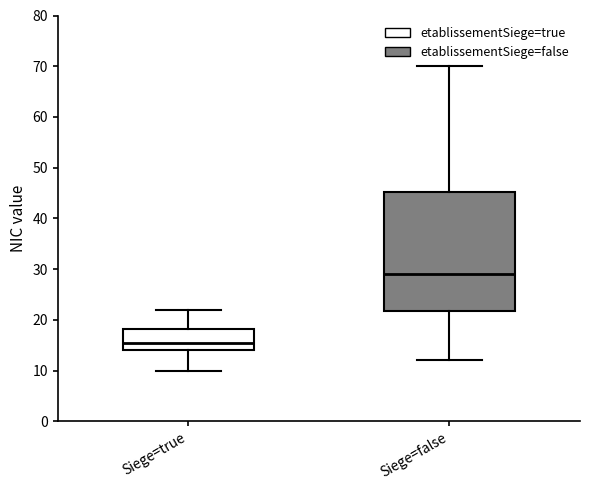

Where does the median line of the box for Siege=false sit on the y-axis? The values are not printed on the chart, so give them approximately, as read against the axis.

29